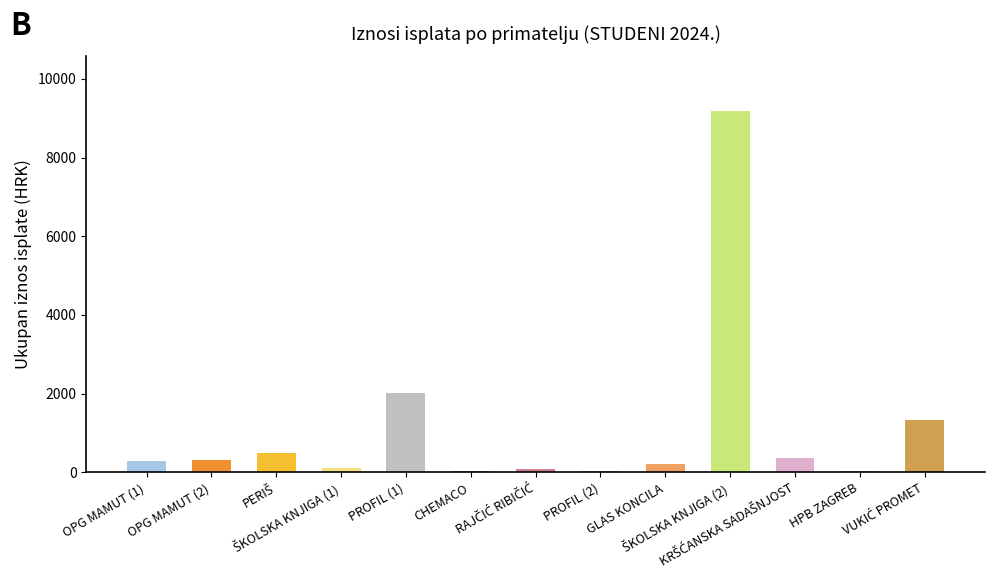

What is the sum of all values?

14503.1